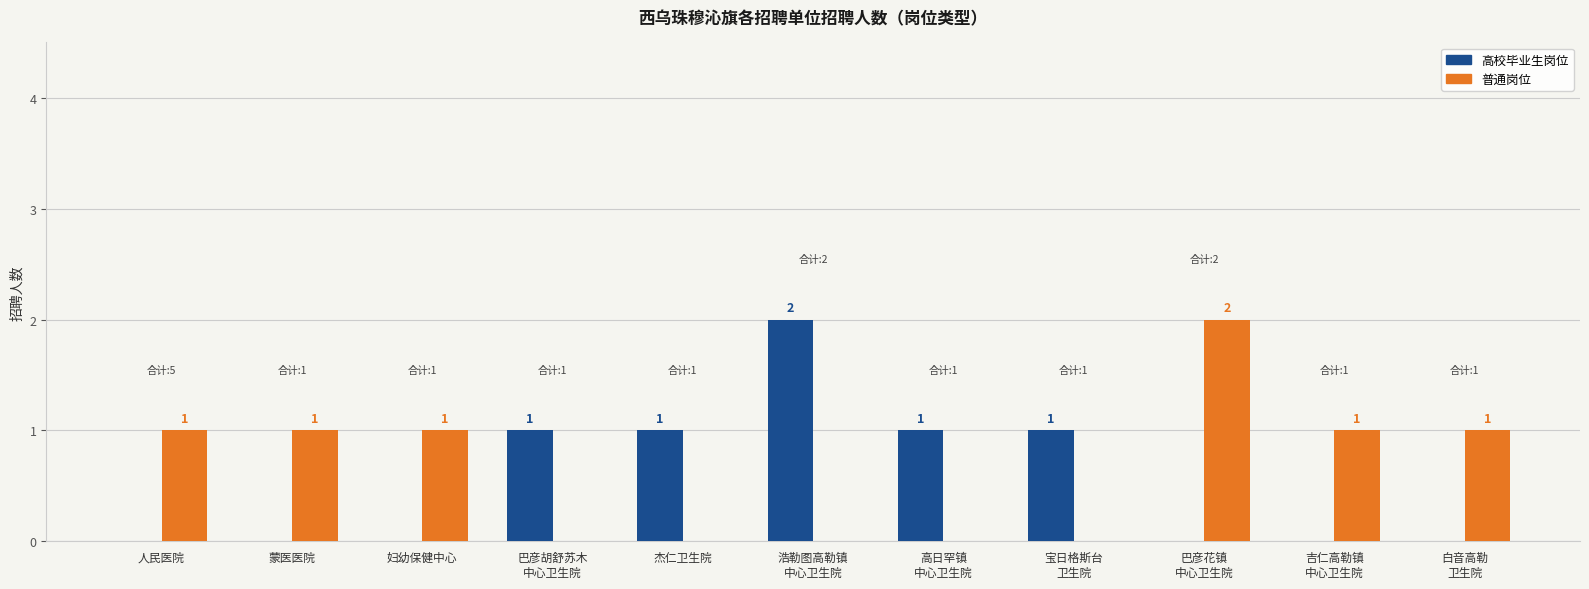

How many 普通岗位 values are between 0 and 1?

10